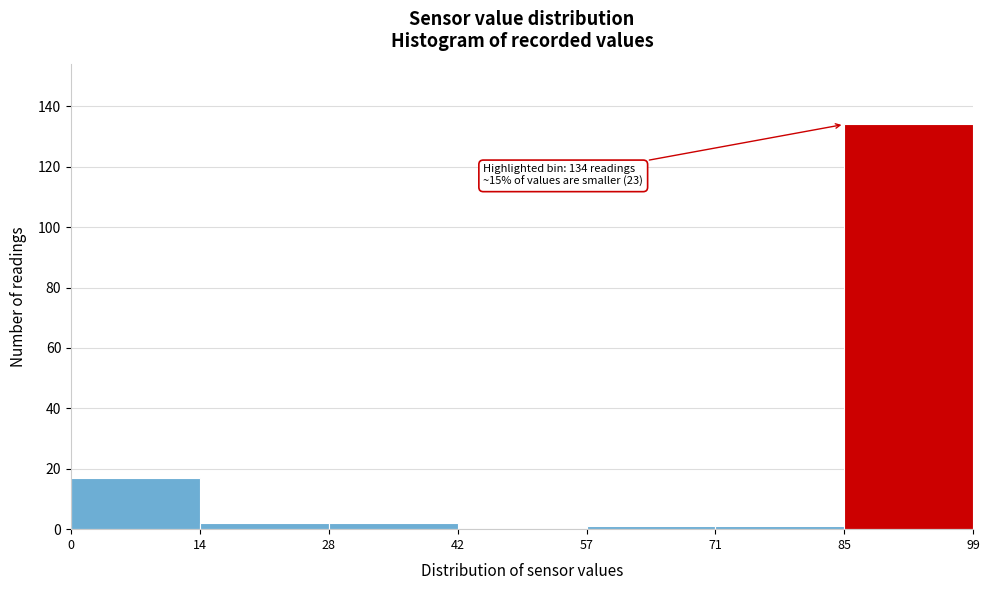

Over which range of the x-axis is the bar tallest?

85 to 99